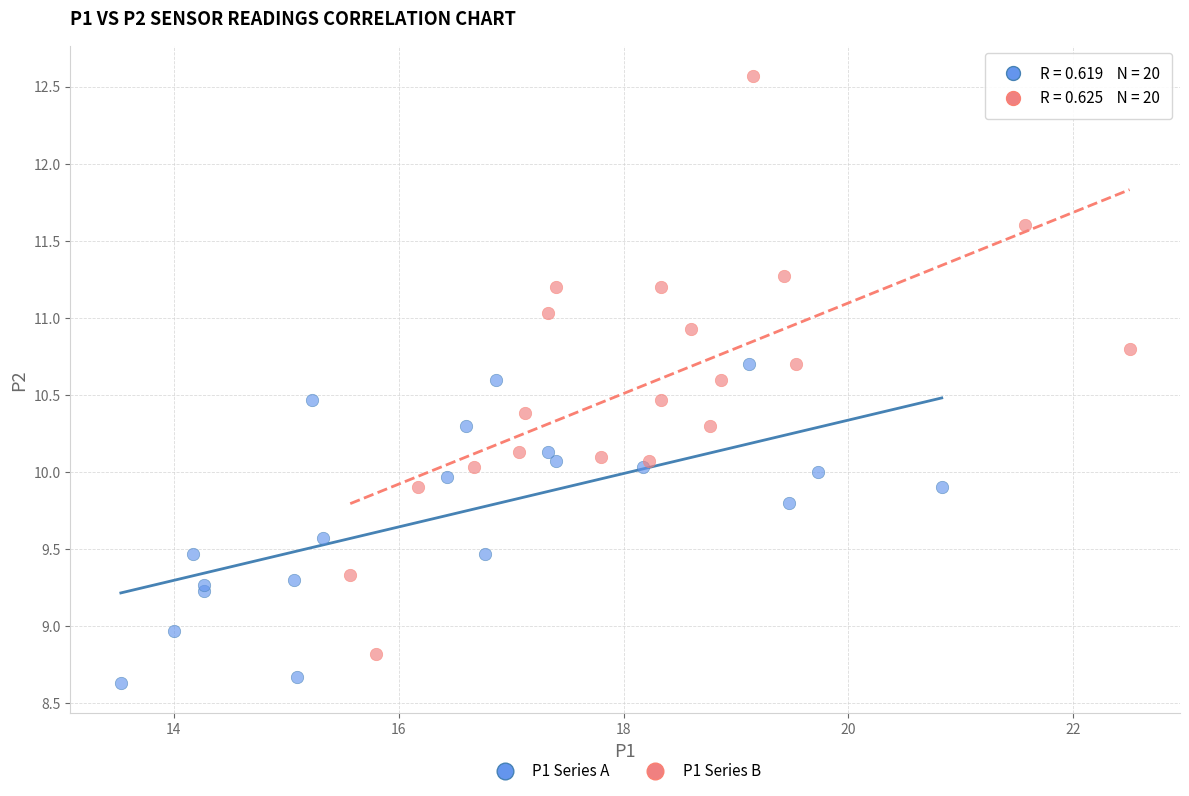

Which series has the largest Y range (max minus min)?

P1 Series B